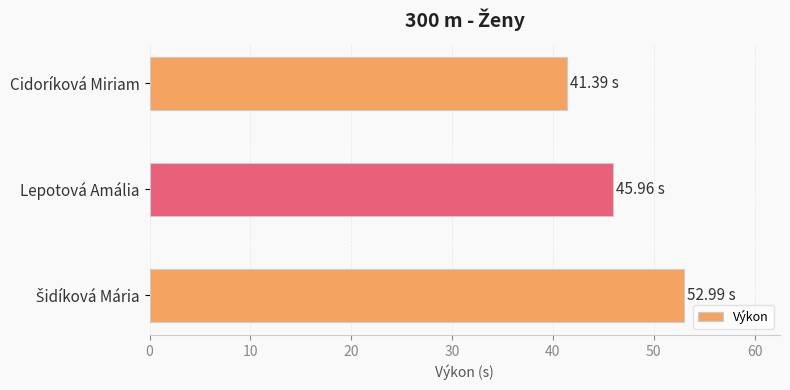

What is the average value?

46.8